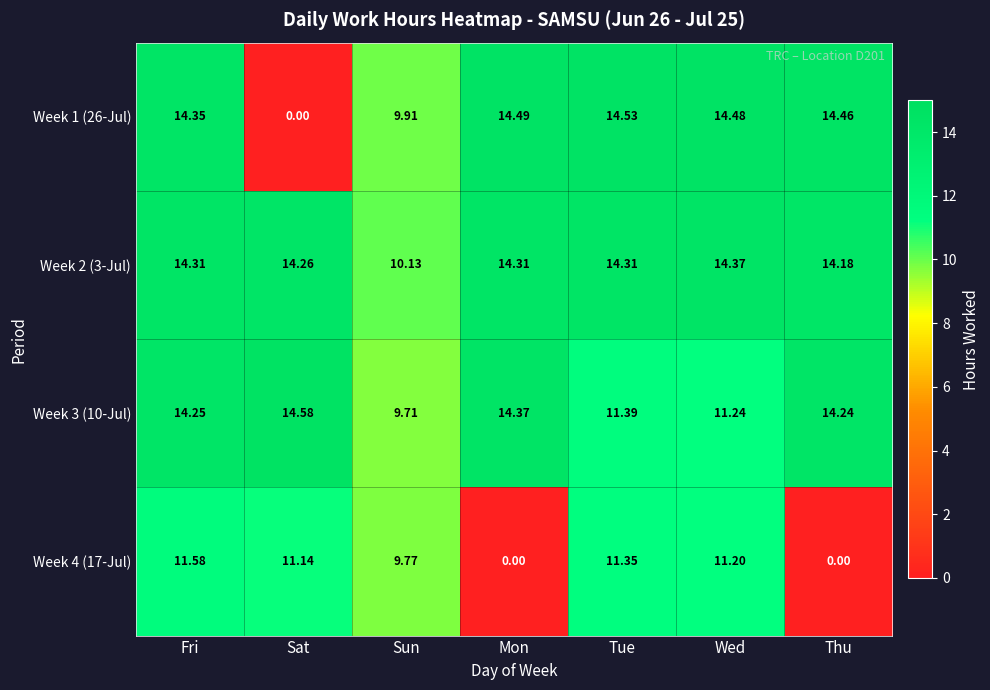

Where is Week 4 (17-Jul) nearest to the value 5?

Sun